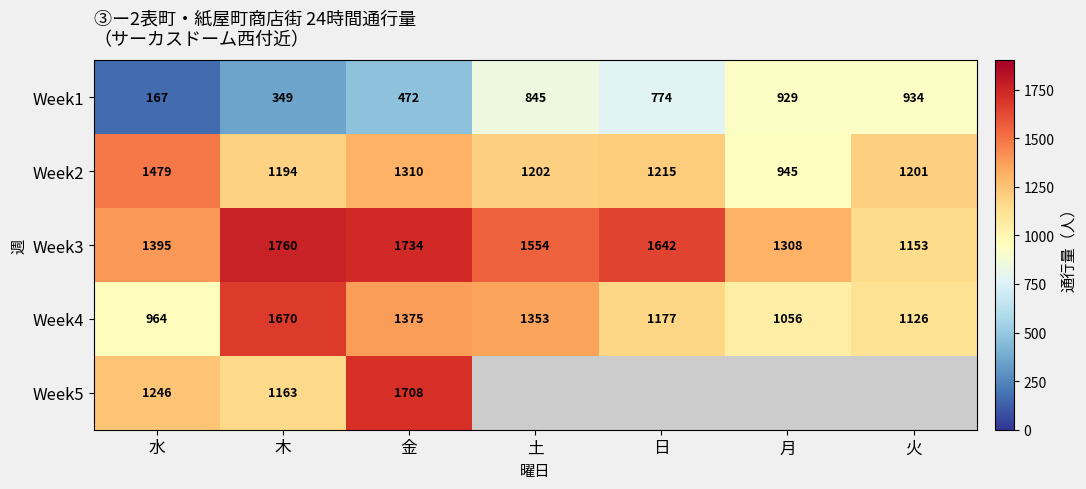

List the labels in order of Week3 value, largest first.

木, 金, 日, 土, 水, 月, 火